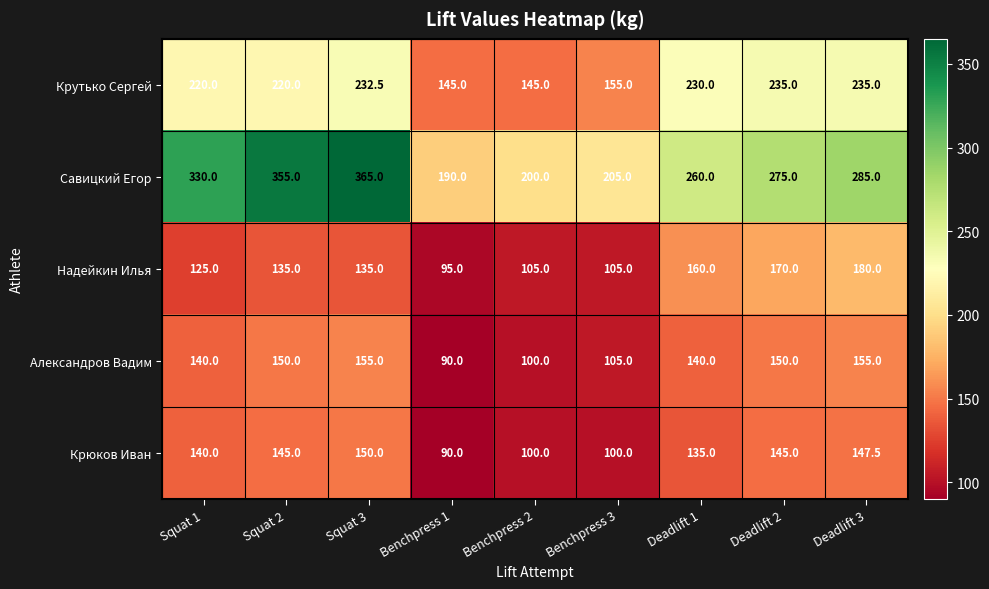

How many Надейкин Илья values are between 105 and 160?

6